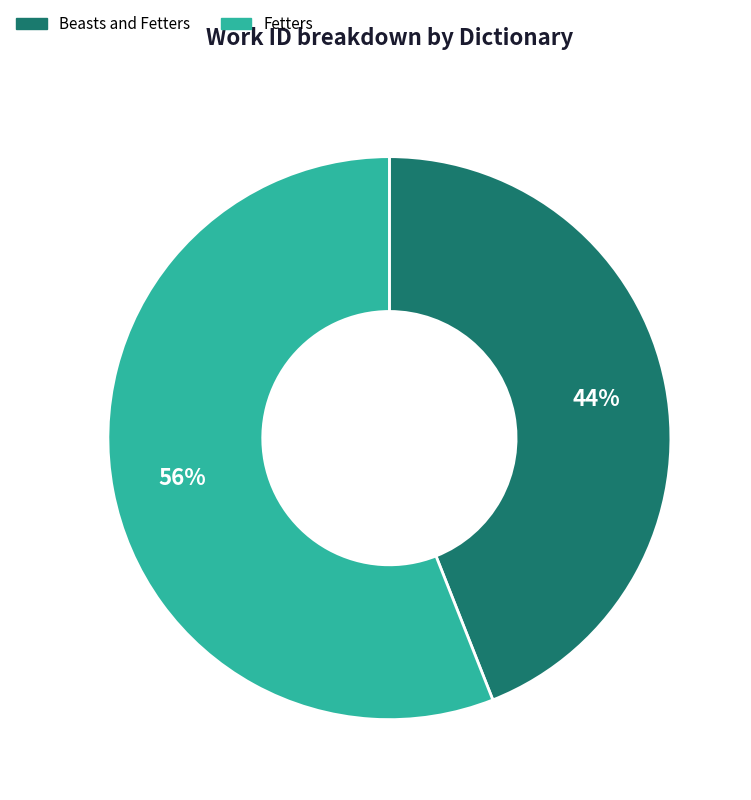

To the nearest percent, what is the average slice percentage?

50%